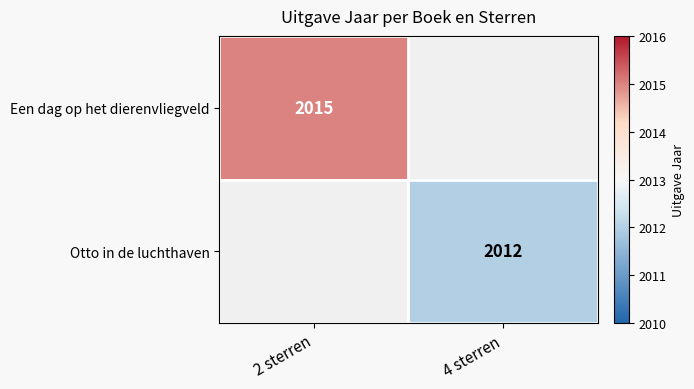

Is it true that Een dag op het dierenvliegveld equals 733 at 2 sterren?

False